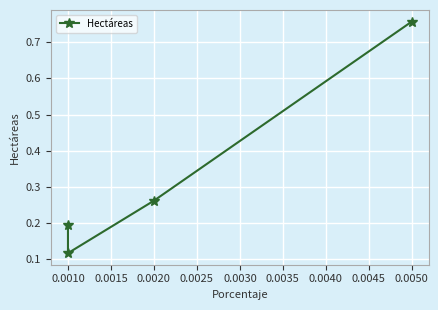

What is the greatest value displayed?

0.8